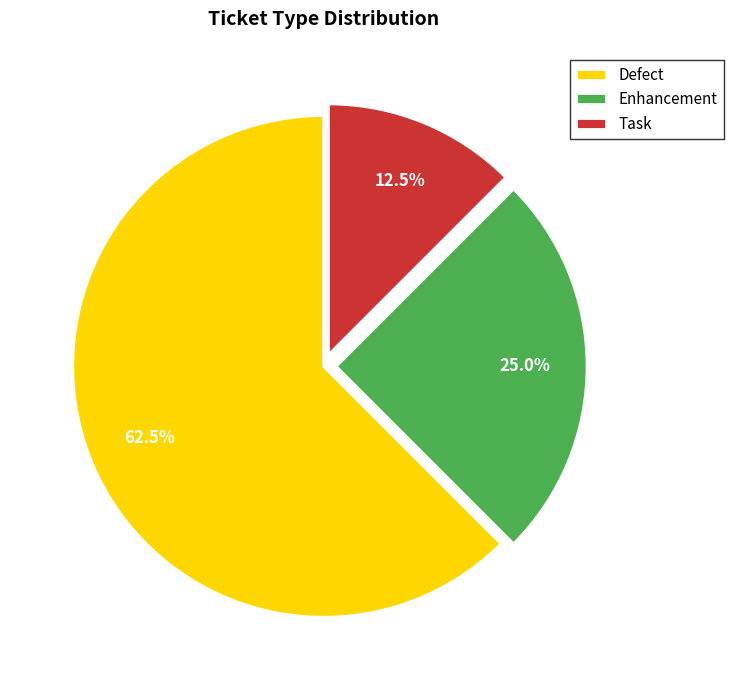

Approximately how many times larger is the value at Enhancement compared to Defect?

0.4